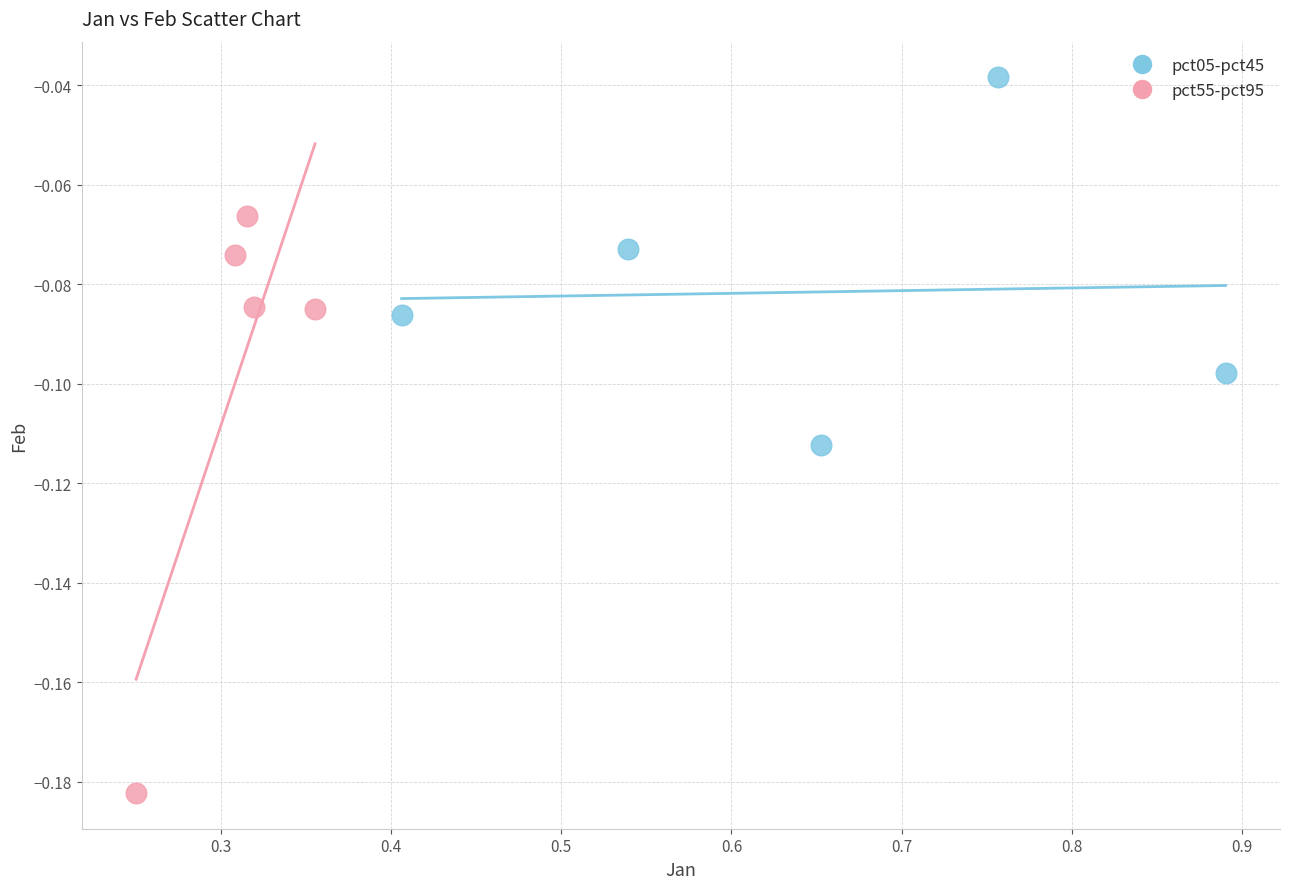

Which series reaches the maximum Y coordinate?

pct05-pct45